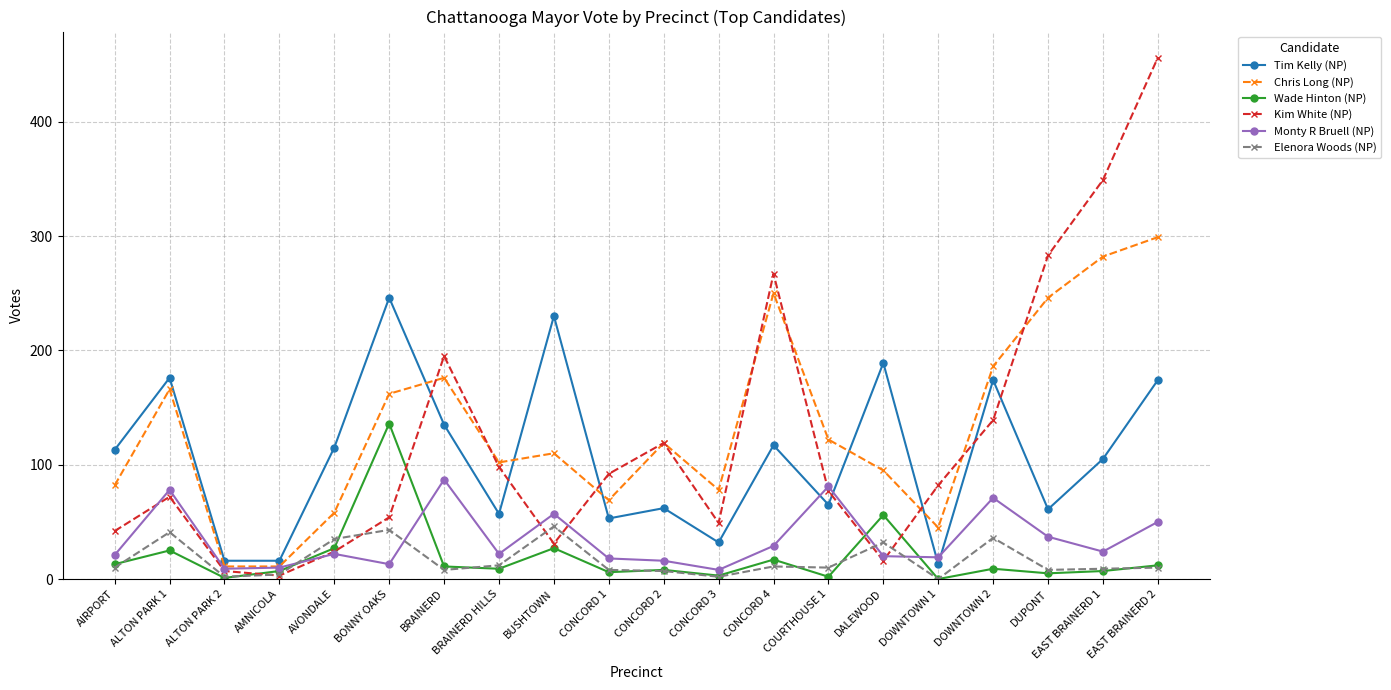

True or false: Monty R Bruell (NP) and Elenora Woods (NP) intersect in this chart.

True